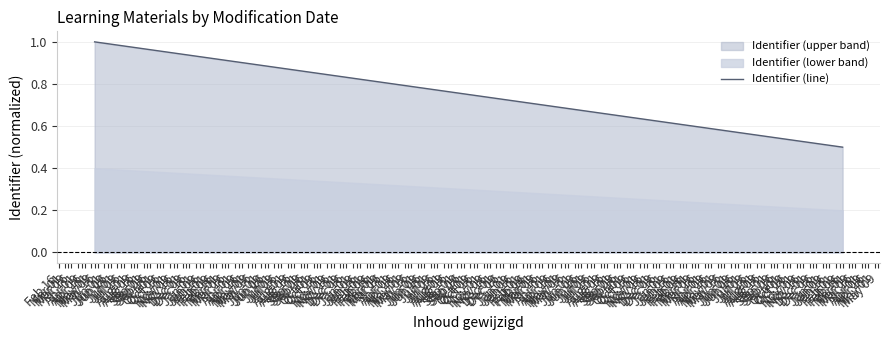

What is the maximum value shown in the chart?

1.0